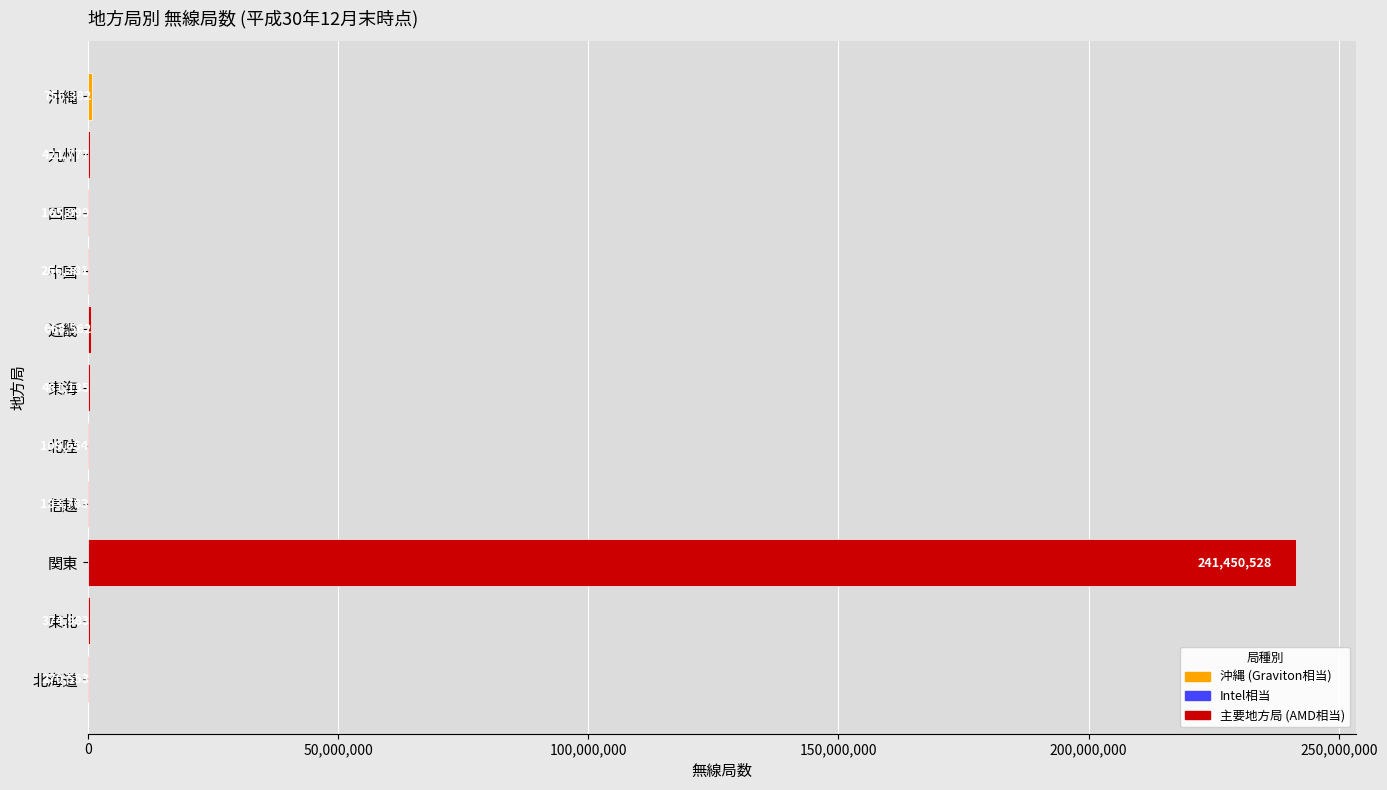

What is the sum of the values at 関東 and 四国?

241616527